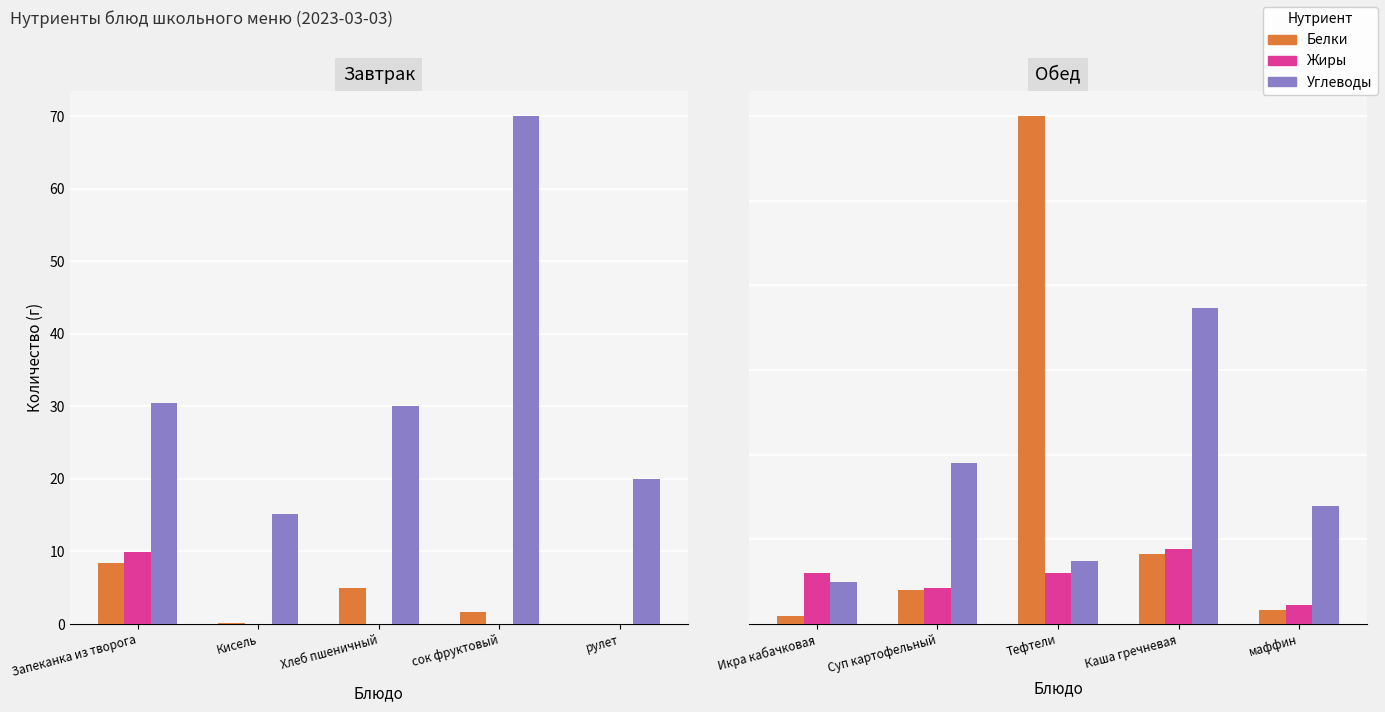

Which series has the largest total across all categories?

Углеводы